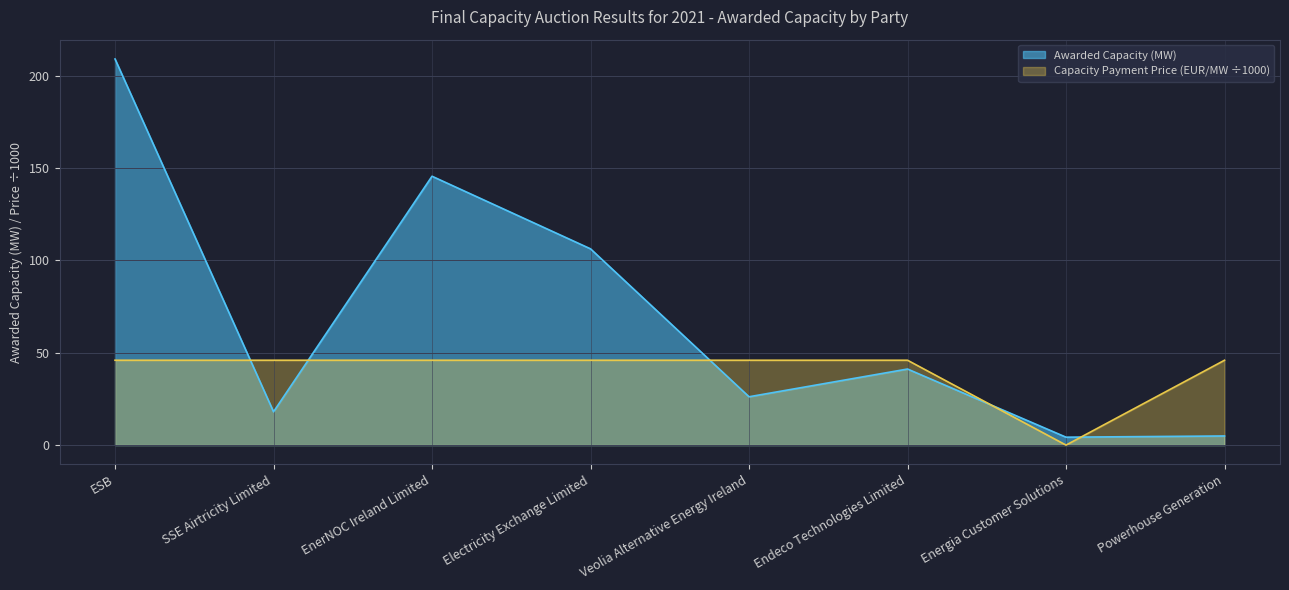

How many series are shown in this chart?

2